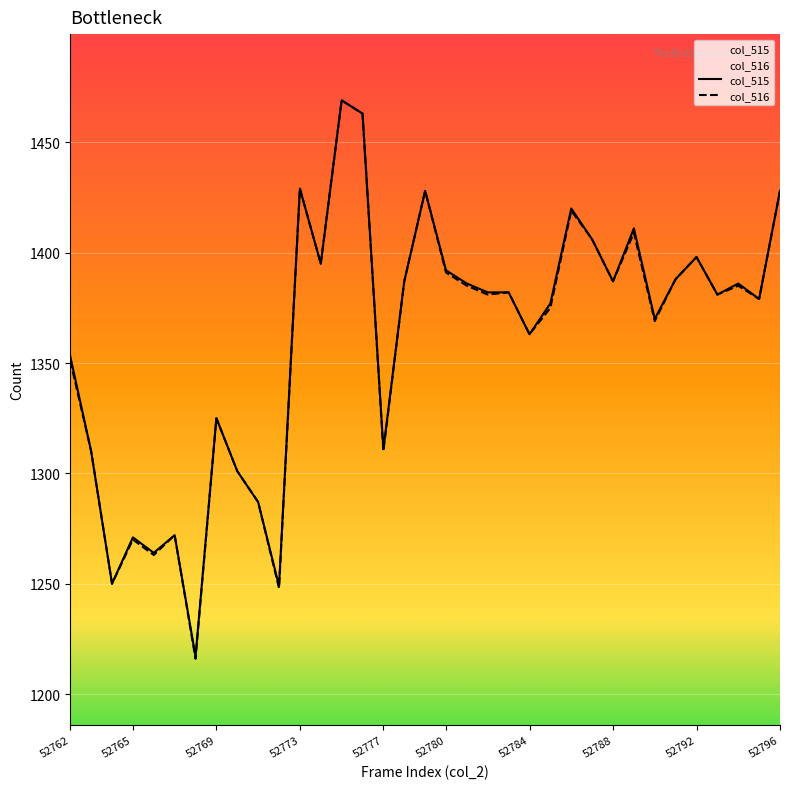

Does the chart display data point markers on the line(s)?

No